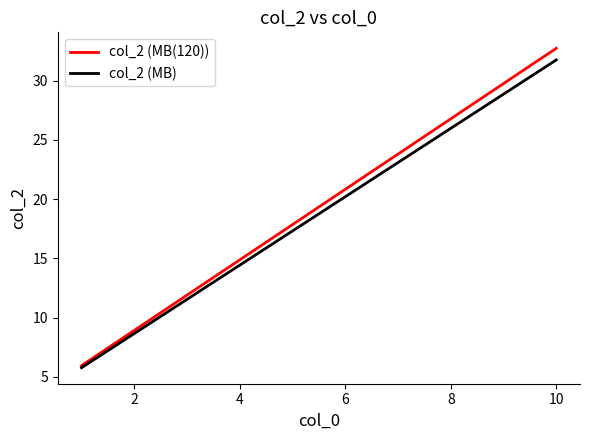

Is the value of col_2 (MB(120)) at 0 greater than the value of col_2 (MB) at 0?

Yes